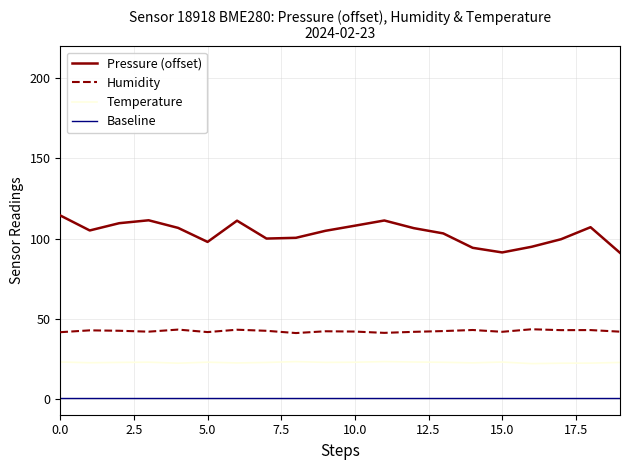

True or false: Baseline and Humidity cross at least once.

False